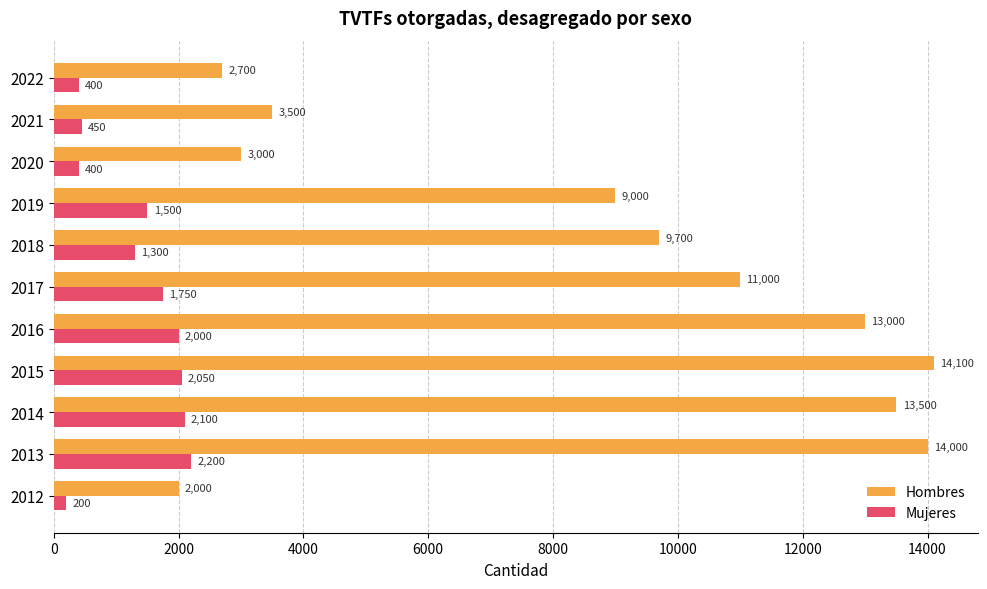

What is the sum of the Mujeres values at 2022 and 2014?

2500